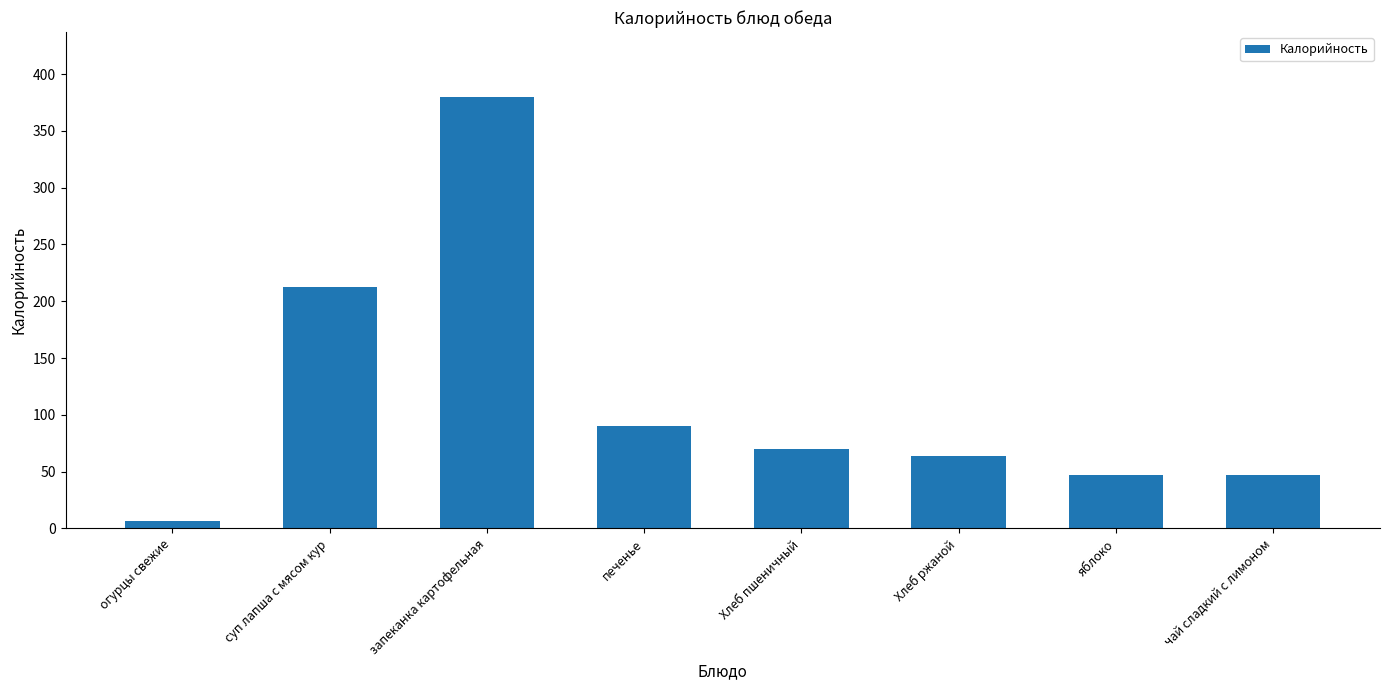

What is the difference between the maximum and minimum values?

373.0